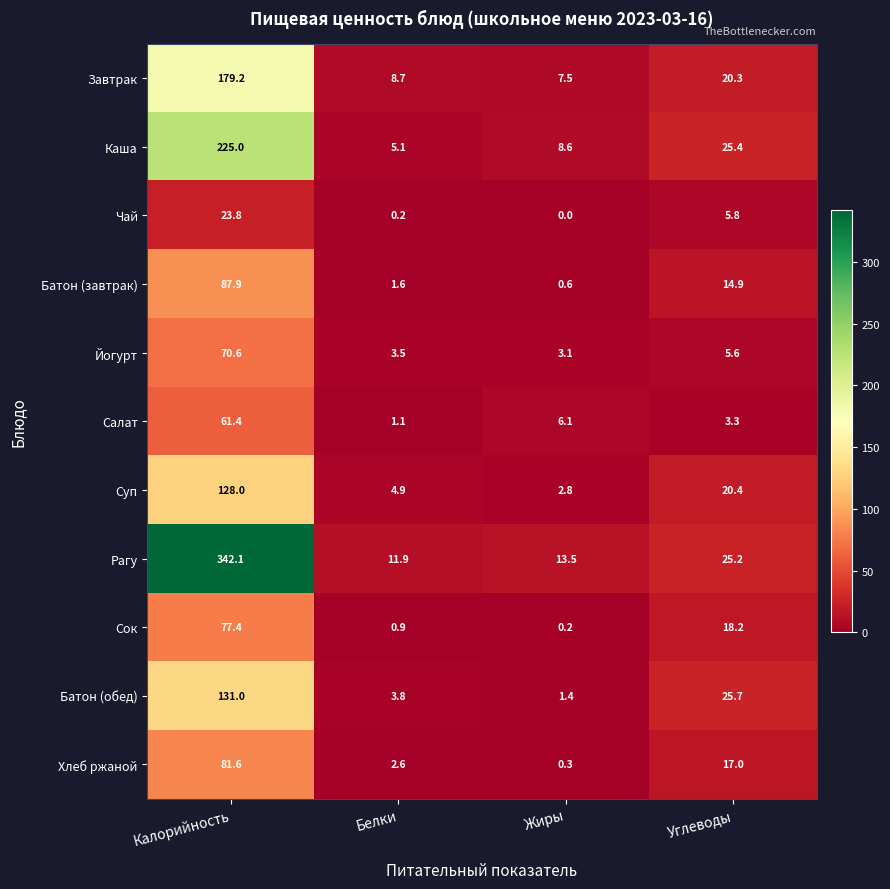

Rank the series by their maximum value, from lowest to highest.

Чай, Салат, Йогурт, Сок, Хлеб ржаной, Батон (завтрак), Суп, Батон (обед), Завтрак, Каша, Рагу